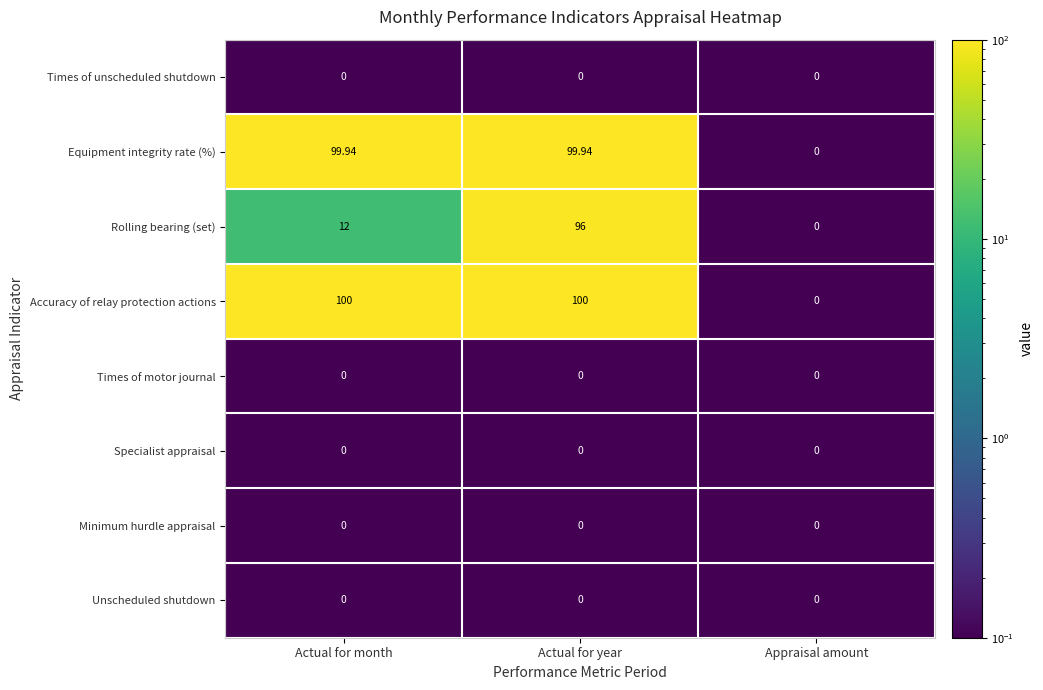

Rank the categories by Rolling bearing (set) value from lowest to highest.

Appraisal amount, Actual for month, Actual for year